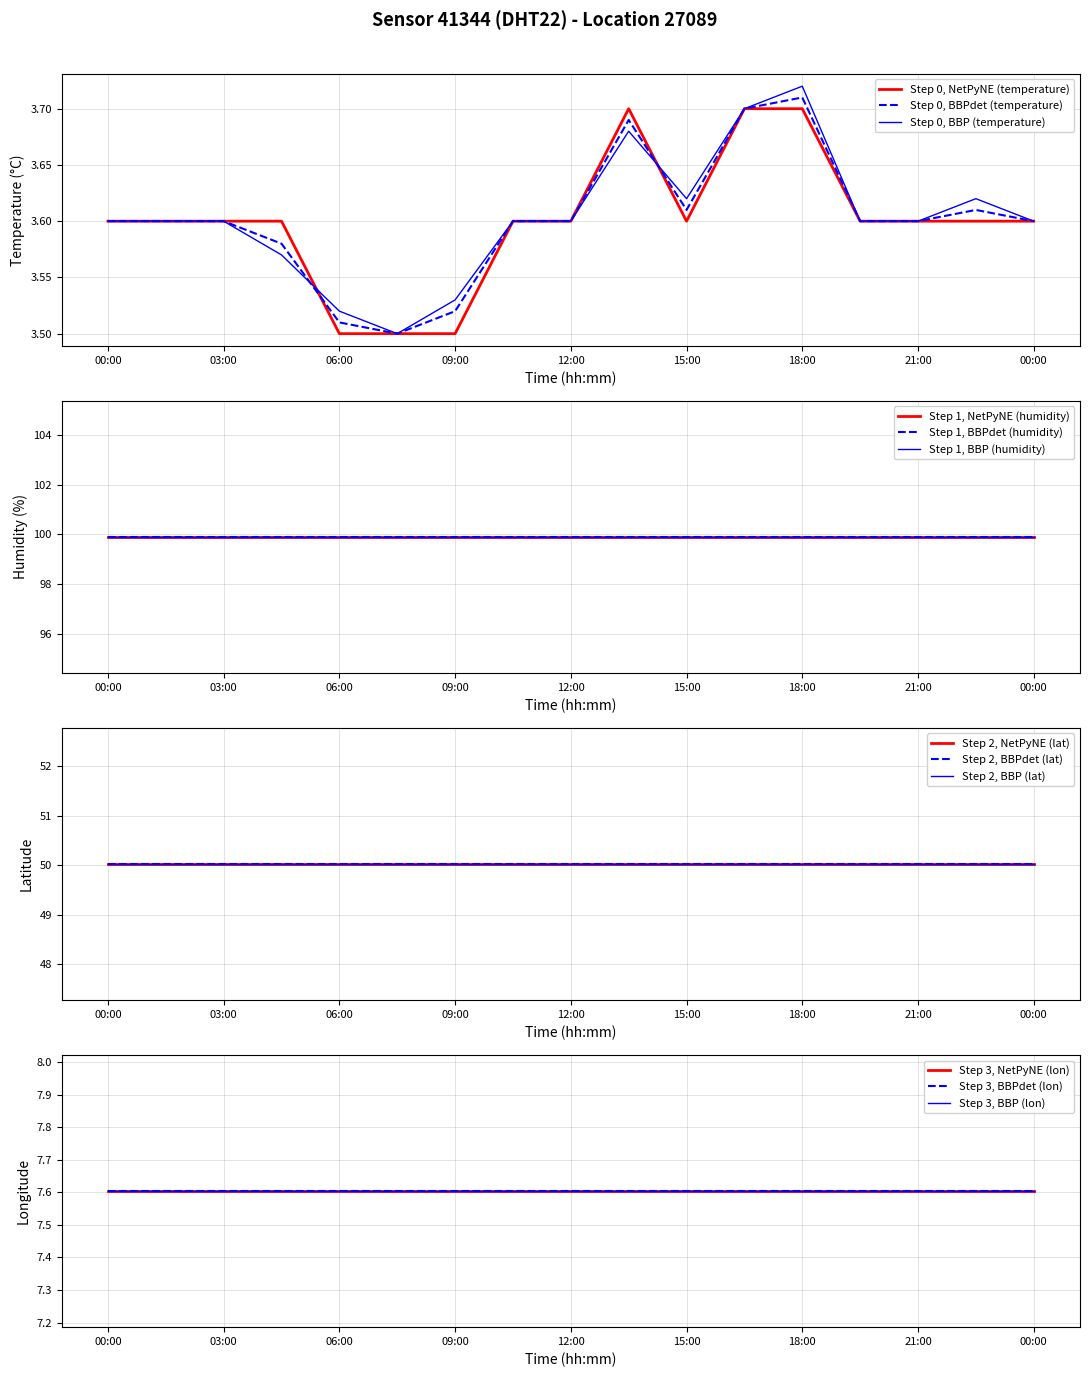

Reading left to right, what are all the values shown in this chart?

temperature: 3.6	3.6	3.6	3.6	3.5	3.5	3.5	3.6	3.6	3.7	3.6	3.7	3.7	3.6	3.6	3.6	3.6
humidity: 99.9	99.9	99.9	99.9	99.9	99.9	99.9	99.9	99.9	99.9	99.9	99.9	99.9	99.9	99.9	99.9	99.9
lat: 50.0	50.0	50.0	50.0	50.0	50.0	50.0	50.0	50.0	50.0	50.0	50.0	50.0	50.0	50.0	50.0	50.0
lon: 7.6	7.6	7.6	7.6	7.6	7.6	7.6	7.6	7.6	7.6	7.6	7.6	7.6	7.6	7.6	7.6	7.6